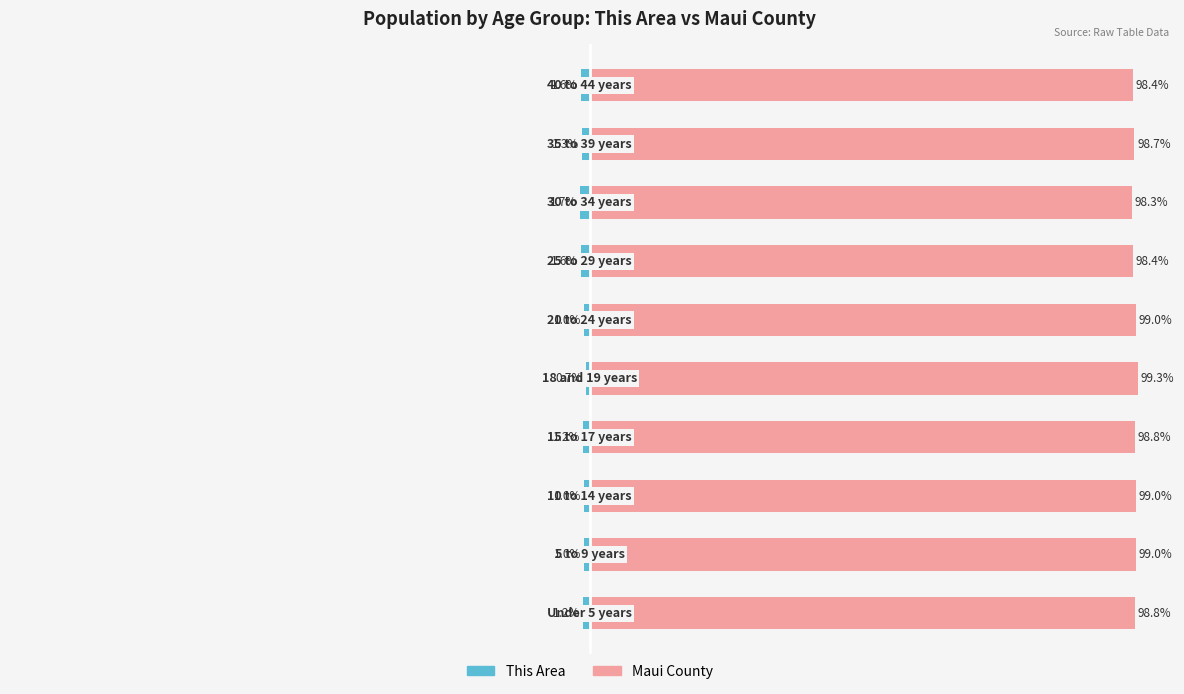

List the labels in order of This Area value, smallest first.

7, 9, 6, 8, 3, 0, 2, 5, 1, 4